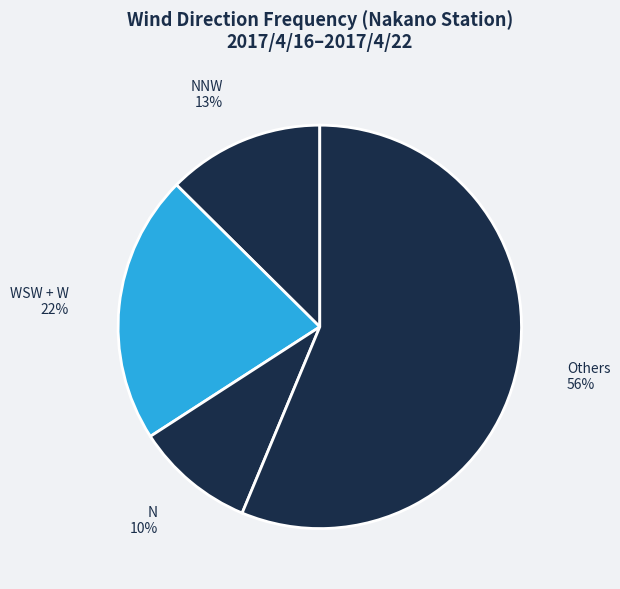

Count the number of slices in the pie.

4